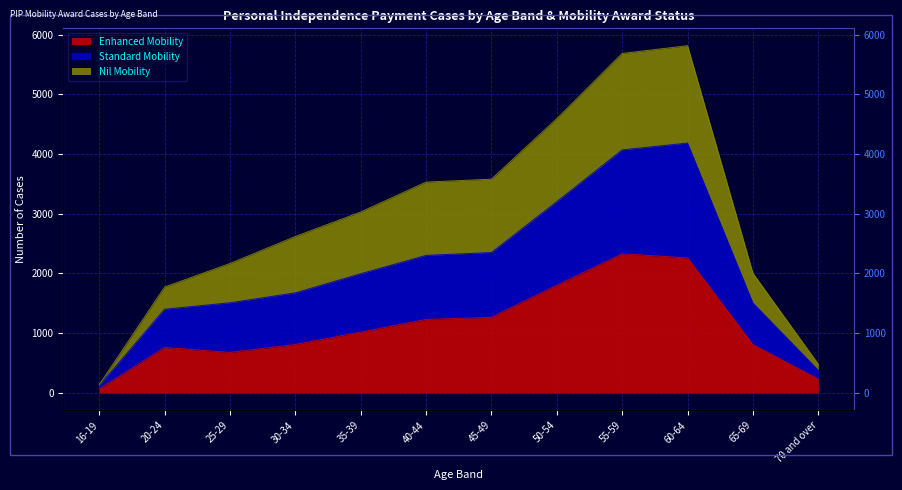

At which label does Enhanced Mobility reach its peak?

55-59